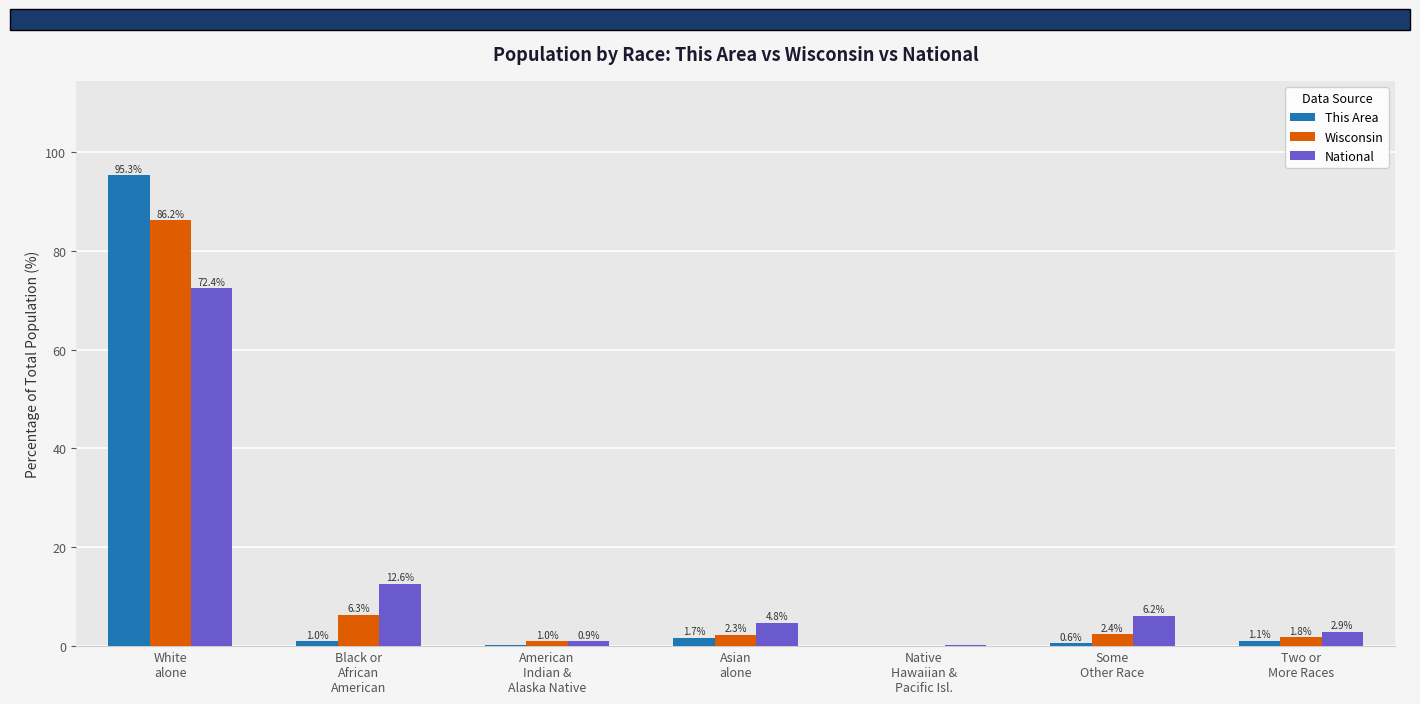

What is the sum of the Wisconsin values at Native
Hawaiian &
Pacific Isl. and Some
Other Race?

2.4